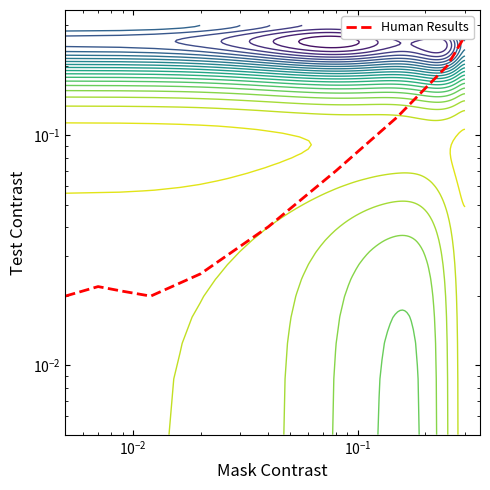

Reading left to right, what are all the values shown in this chart?

0.0	0.0	0.0	0.0	0.0	0.0	0.1	0.1	0.2	0.3